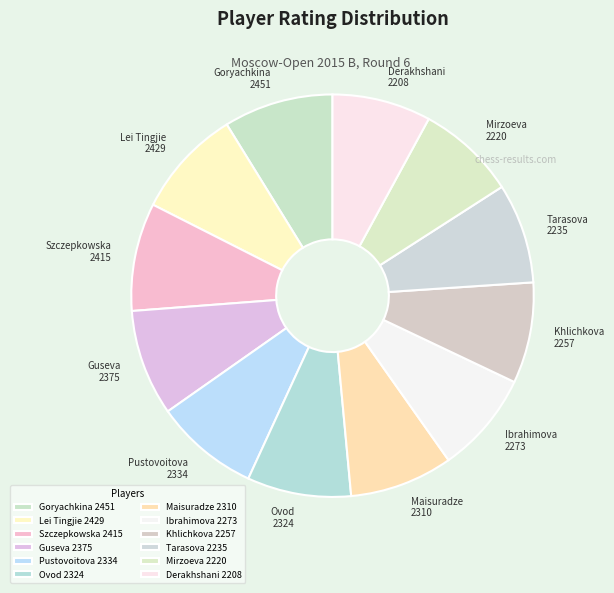

What is the ratio of the value at Guseva 2375 to the value at Lei Tingjie 2429?

1.0